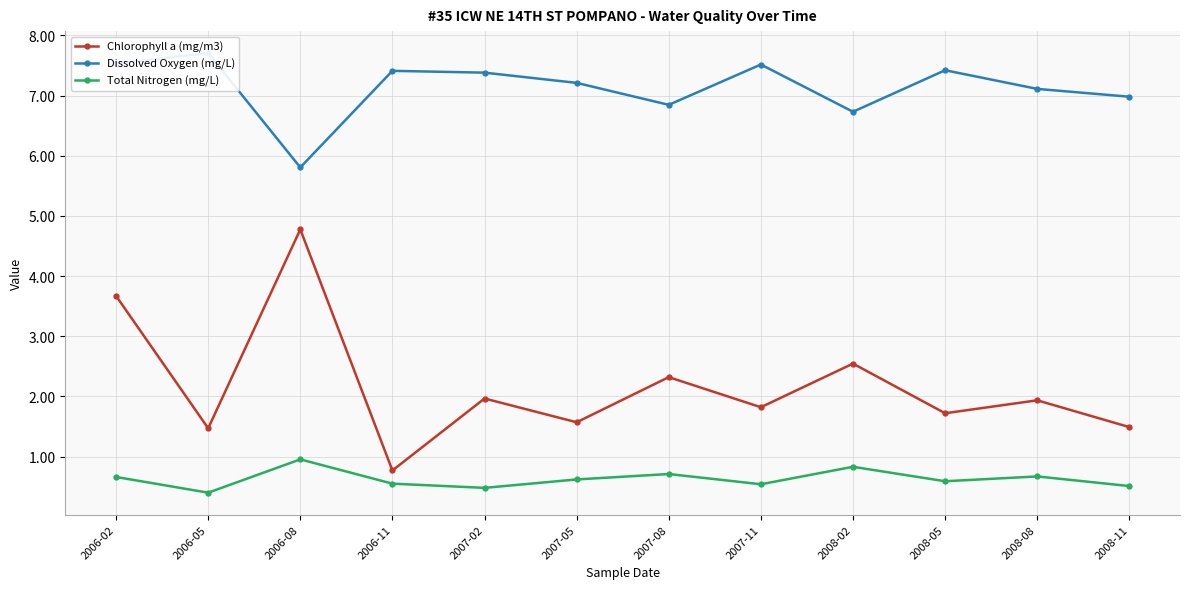

Reading right to left, transcribe all the data shown in this chart.

Chlorophyll a (mg/m3): 1.5	1.9	1.7	2.5	1.8	2.3	1.6	2.0	0.8	4.8	1.5	3.7
Dissolved Oxygen (mg/L): 7.0	7.1	7.4	6.7	7.5	6.8	7.2	7.4	7.4	5.8	7.7	7.5
Total Nitrogen (mg/L): 0.5	0.7	0.6	0.8	0.5	0.7	0.6	0.5	0.6	1.0	0.4	0.7